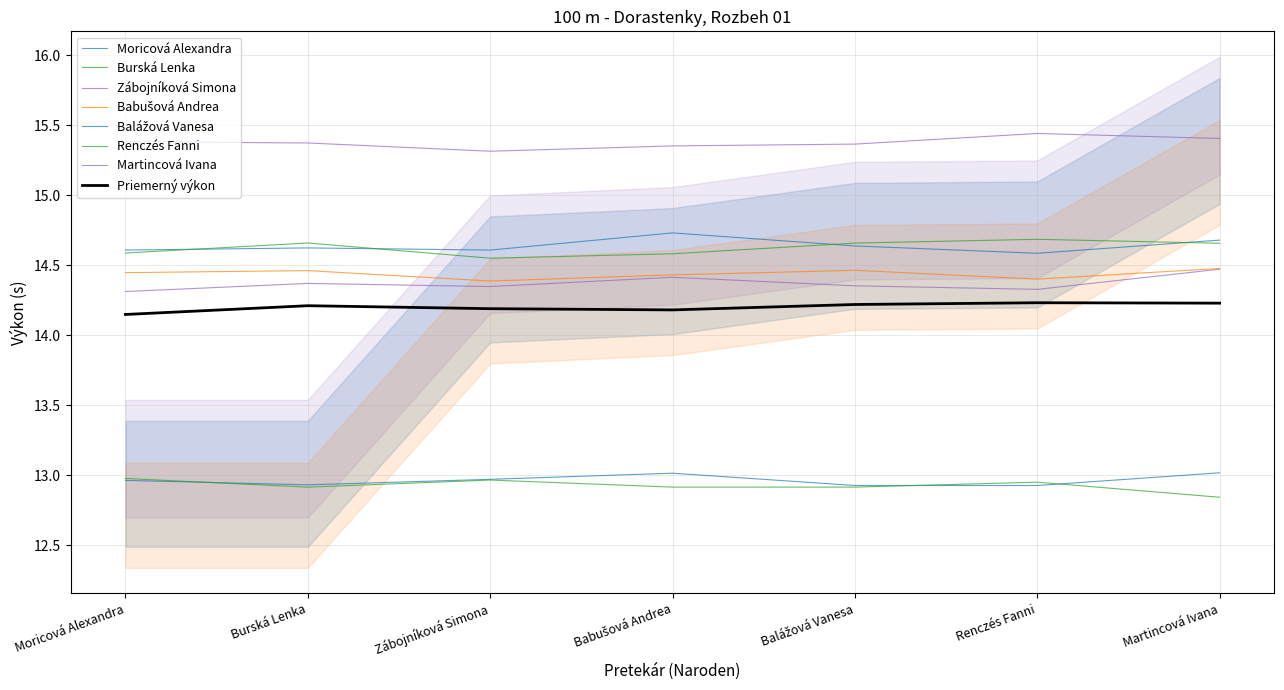

Which has a higher value, Balážová Vanesa or Zábojníková Simona?

Balážová Vanesa